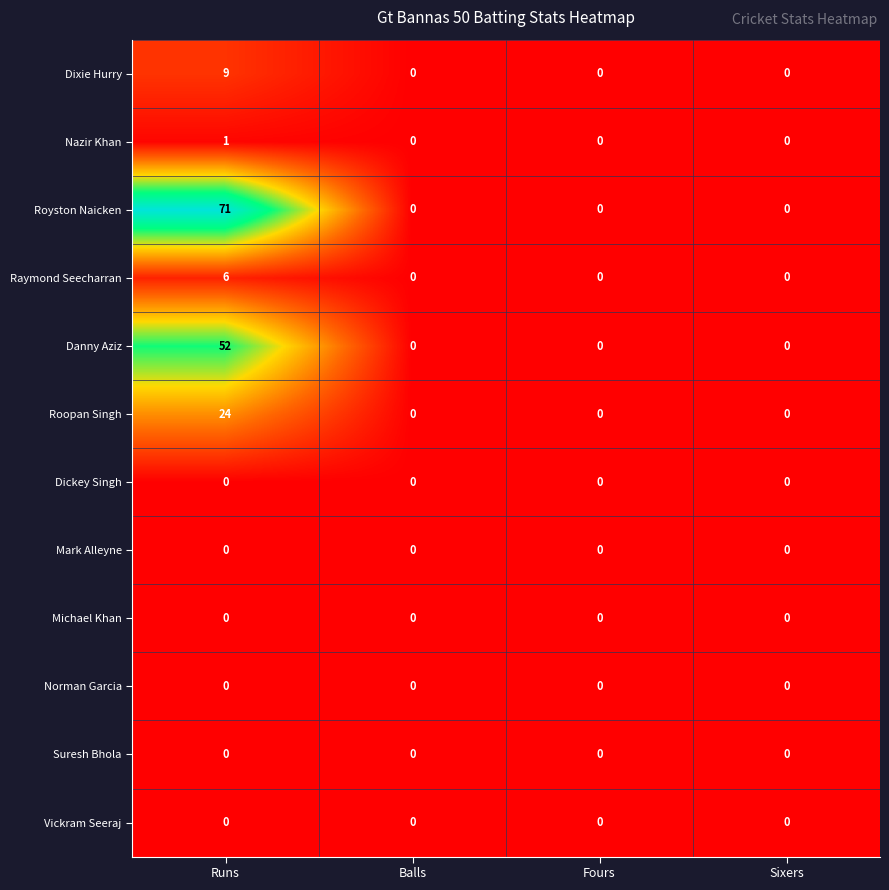

Which label corresponds to the largest value in the chart?

Runs